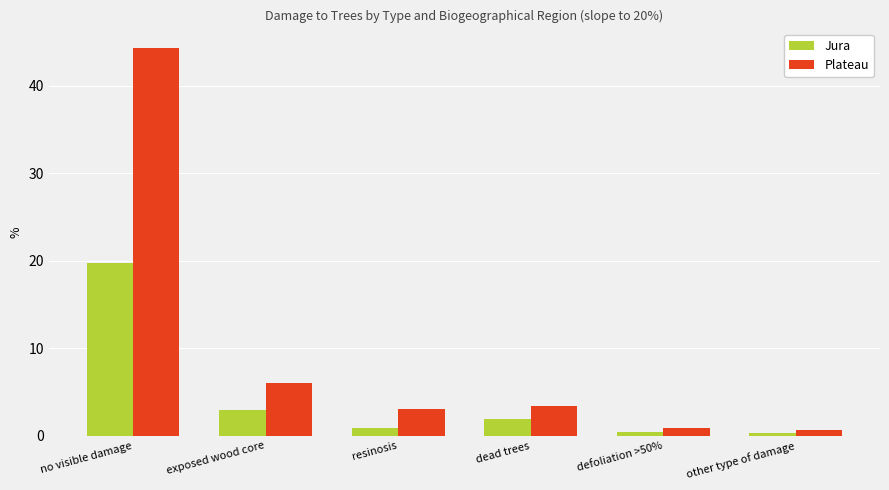

True or false: Jura has a value of 0.9 at resinosis.

True